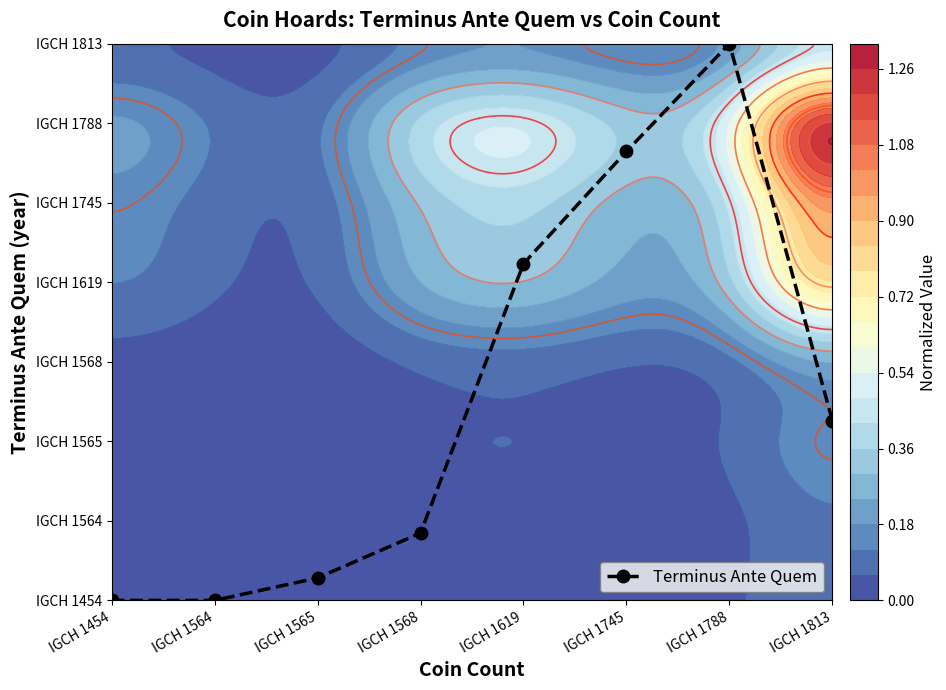

What is the change in value from IGCH 1454 to IGCH 1619?

+4.2